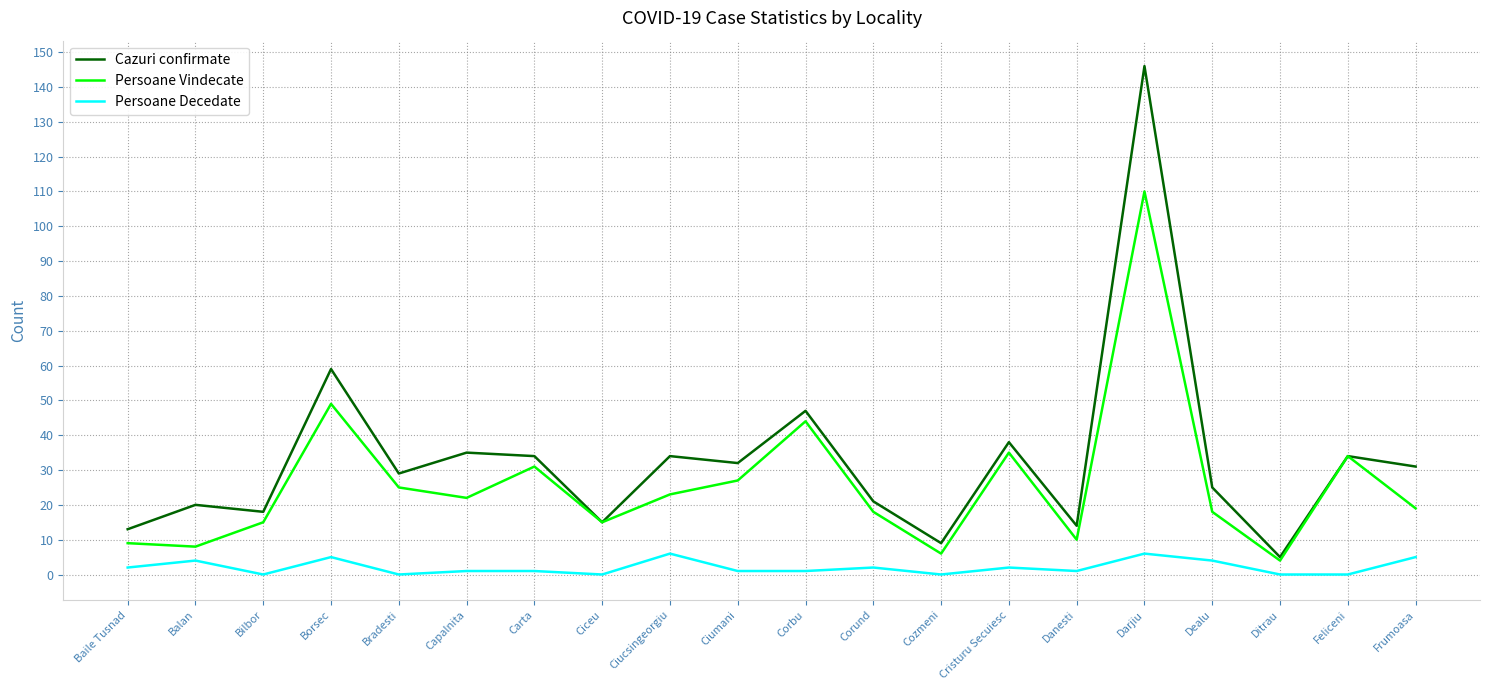

Which category has the highest value in the Cazuri confirmate series?

Darjiu